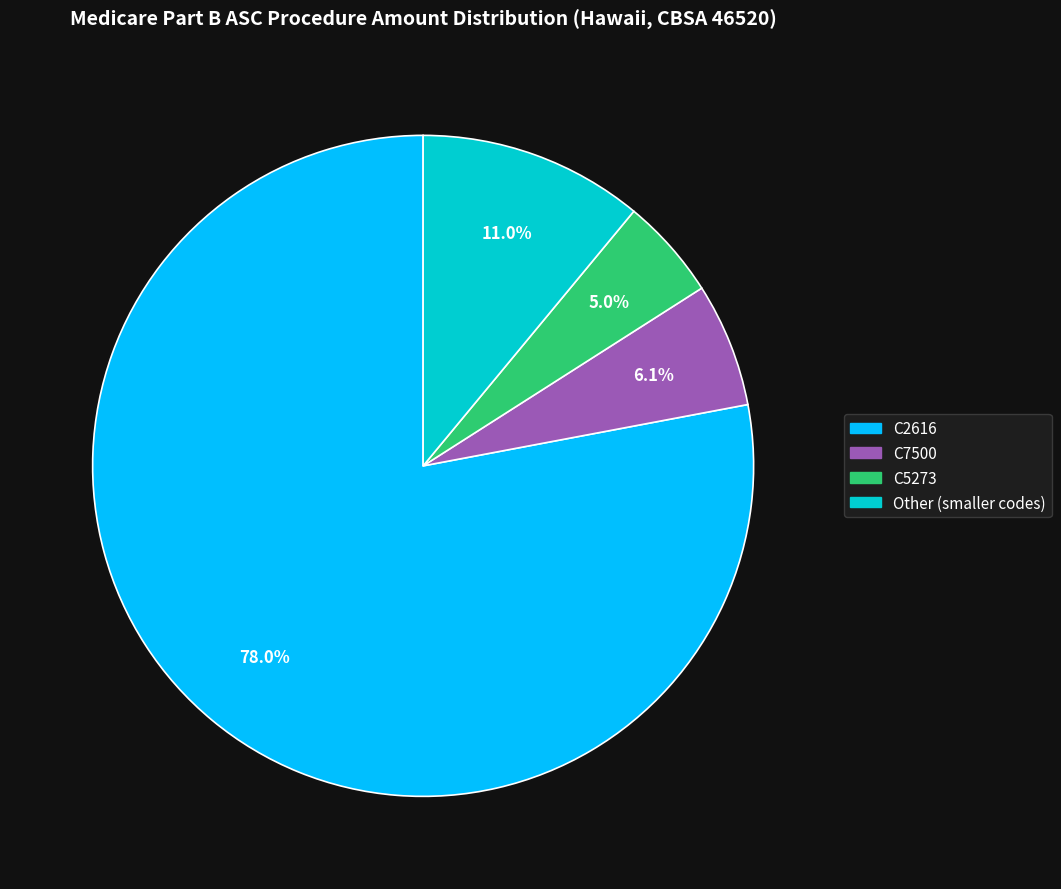

Is there any slice that represents more than half of the pie?

Yes